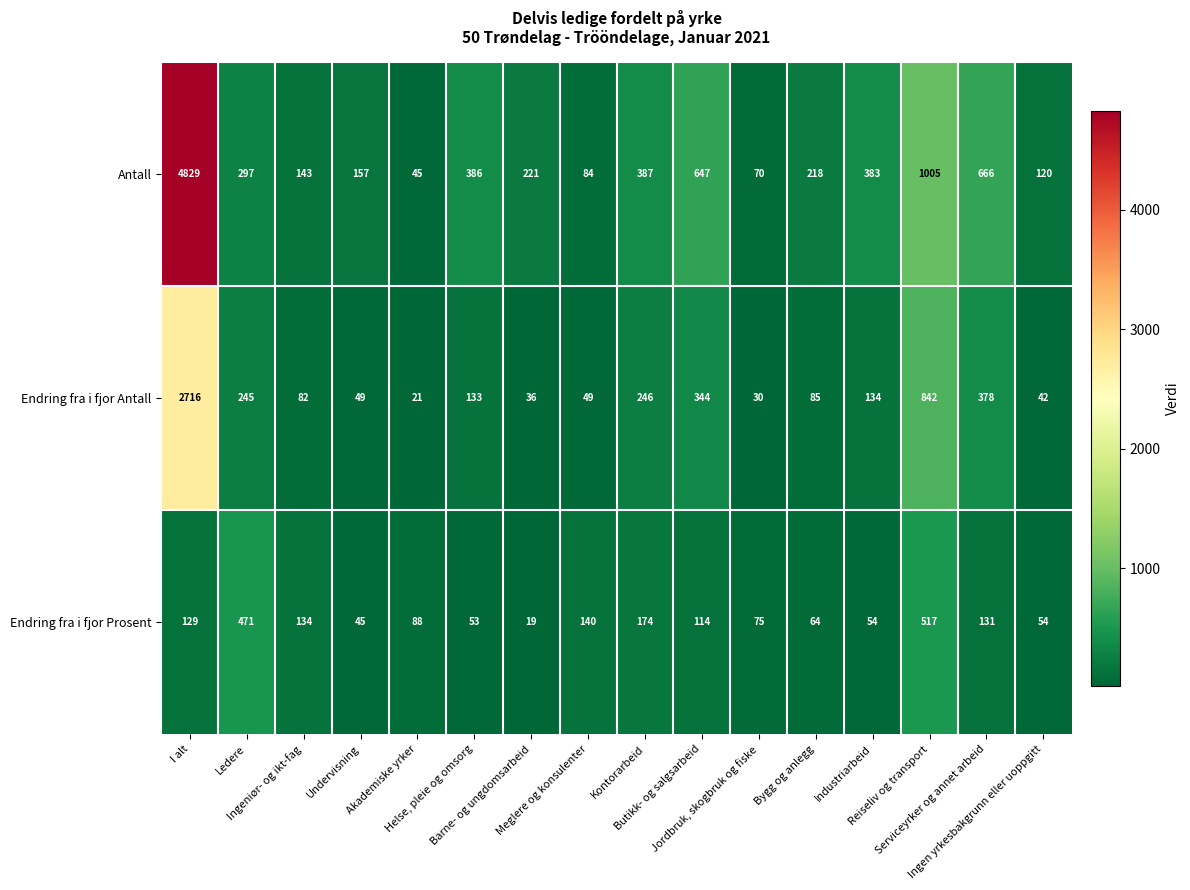

At Jordbruk, skogbruk og fiske, list the series in order from largest to smallest.

Endring fra i fjor Prosent, Antall, Endring fra i fjor Antall